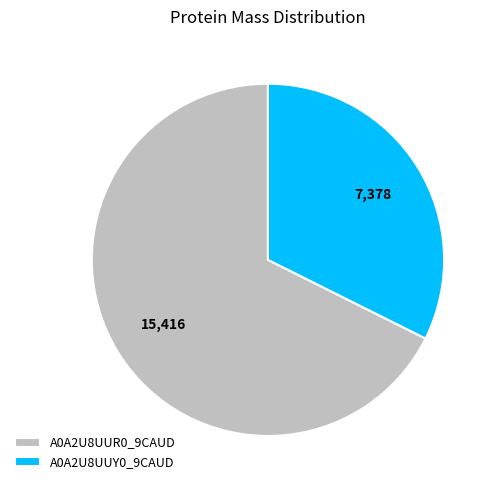

True or false: A0A2U8UUY0_9CAUD accounts for 38% of the total.

False